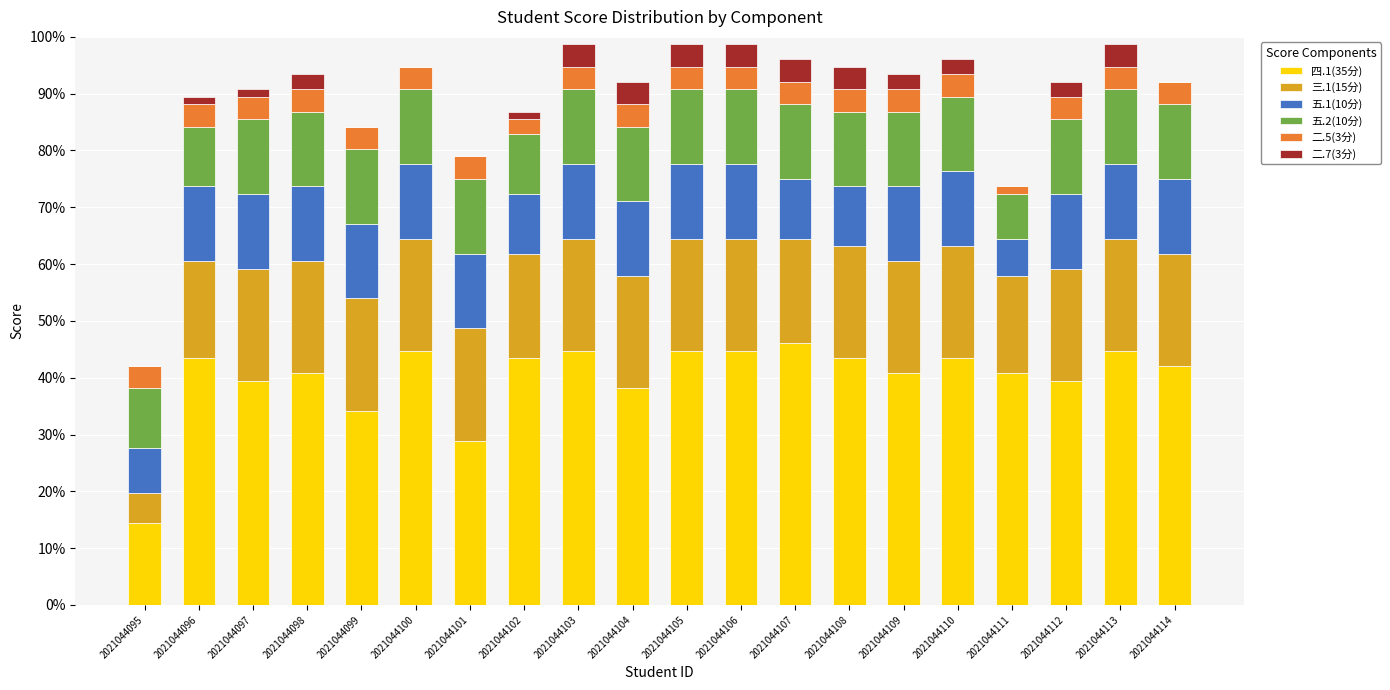

True or false: 四.1(35分) has a value of 40.8 at 2021044098.

True